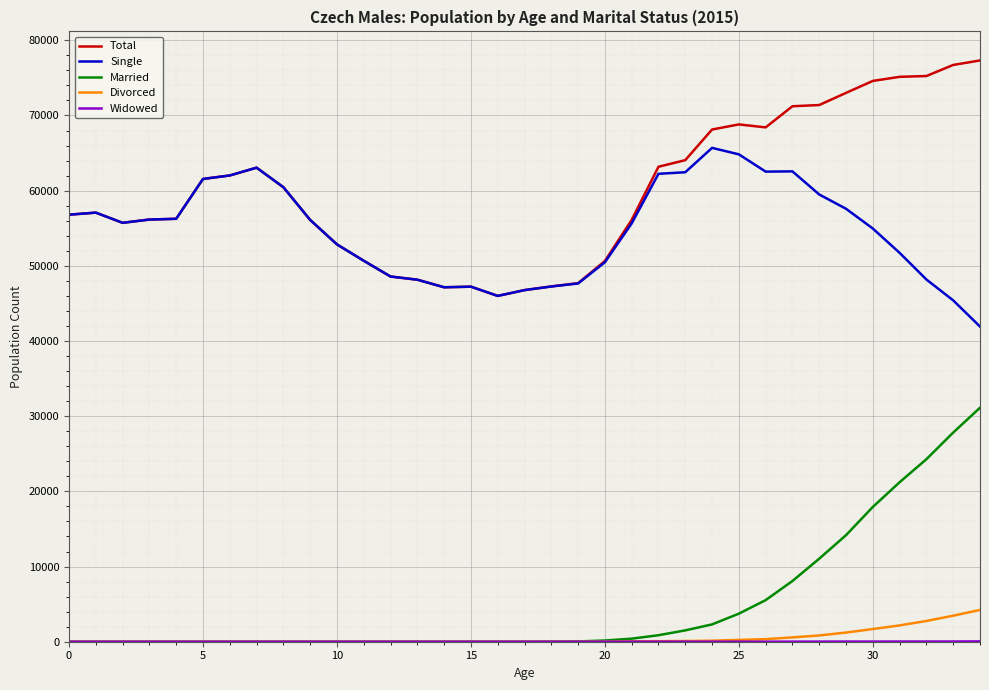

True or false: Total and Divorced intersect in this chart.

False